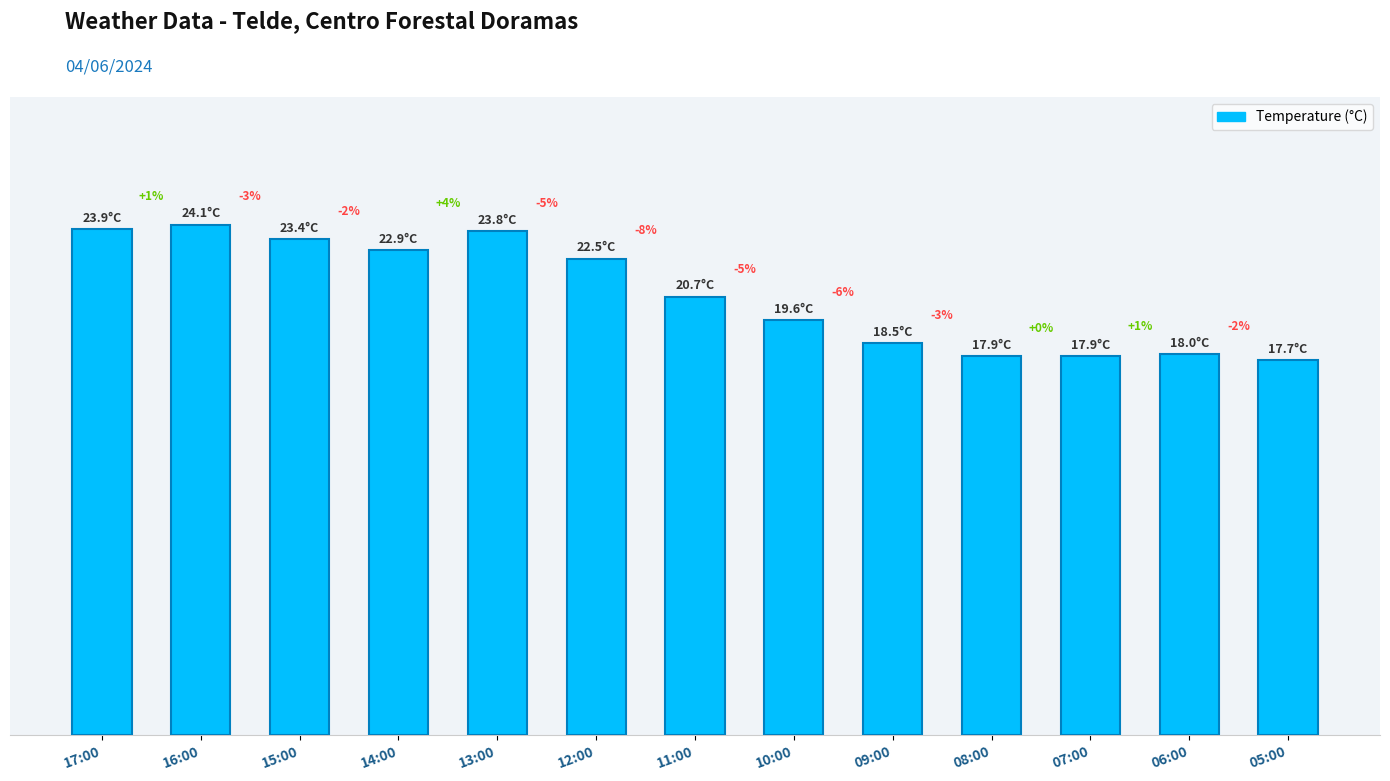

What is the ratio of the value at 11:00 to the value at 15:00?

0.9